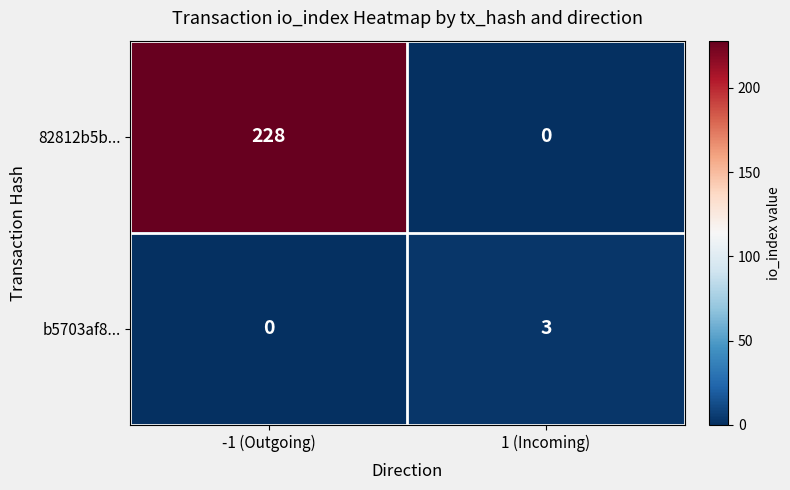

Reading right to left, list all the values displayed in this chart.

82812b5b...: 0	228
b5703af8...: 3	0